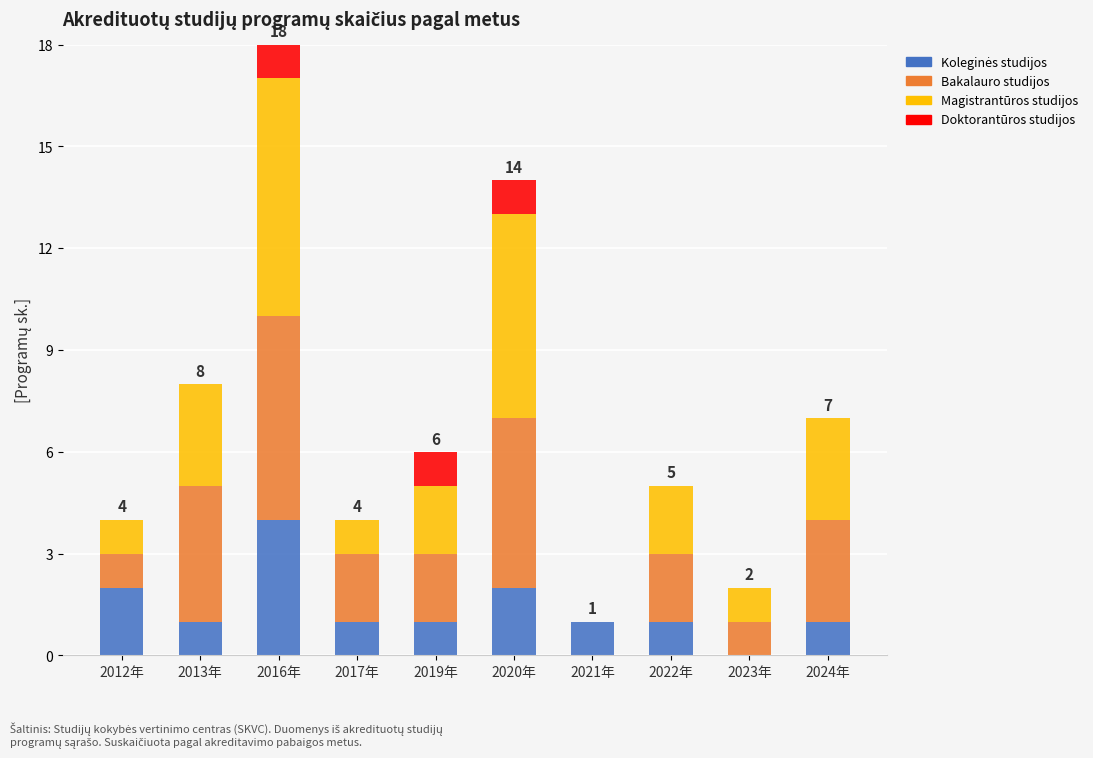

What is the total value across all series at 2013年?

8